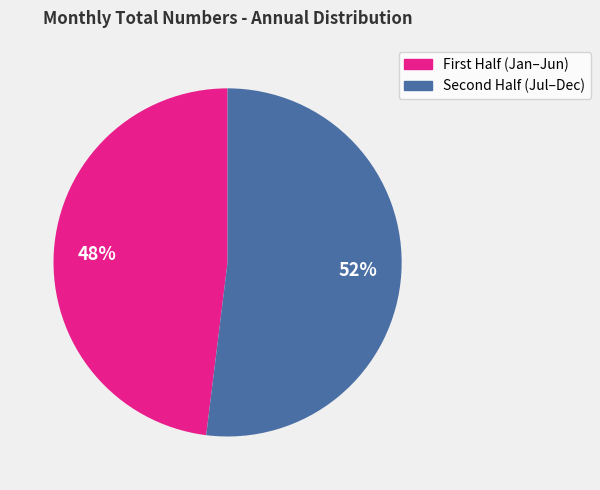

Does any single category account for the majority?

Yes